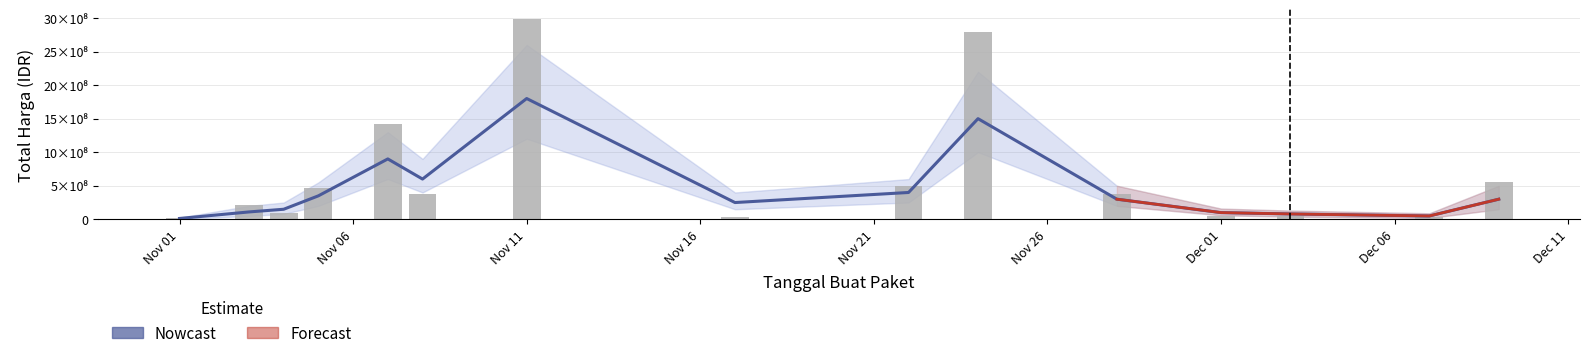

What position from the left is 2021-11-22?

9